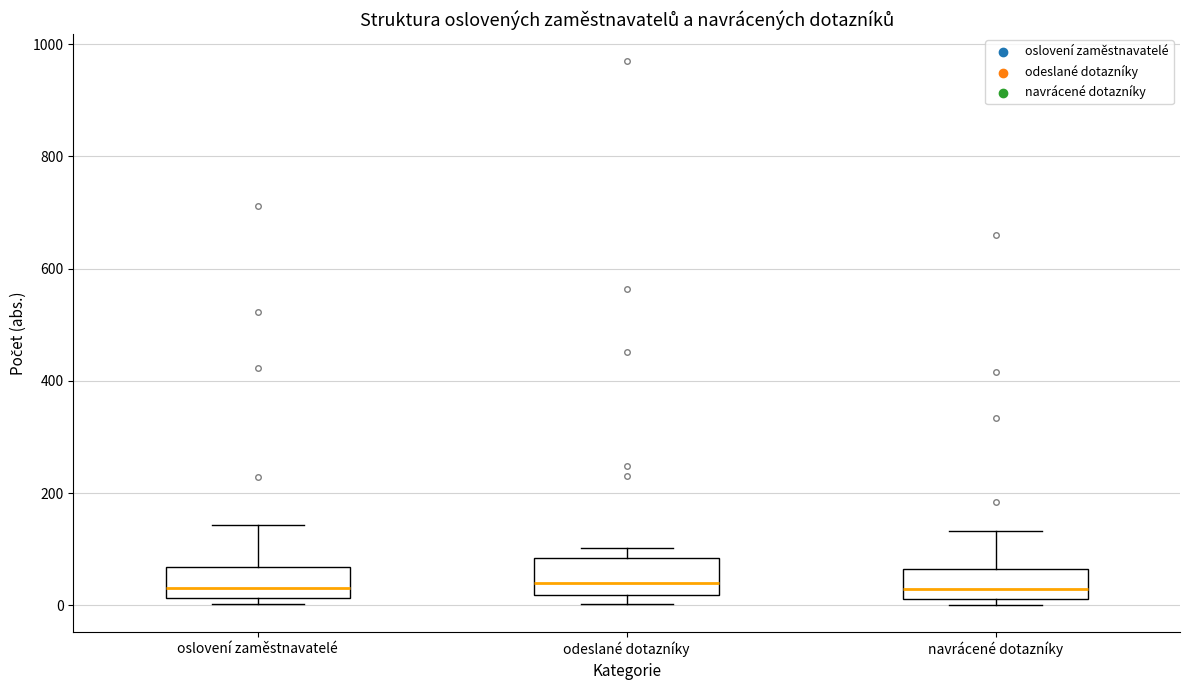

Reading left to right, transcribe this box plot: for each box, give where its median line is, the range the box spans, and where its two whiskers end, as read against the y-axis. The values are not printed on the chart, so give them approximately, as read against the axis.

oslovení zaměstnavatelé: median 40, box 20 to 60, whiskers 0 to 140
odeslané dotazníky: median 40, box 20 to 80, whiskers 0 to 100
navrácené dotazníky: median 20 (just above the box's lower edge), box 20 to 60, whiskers 0 to 140